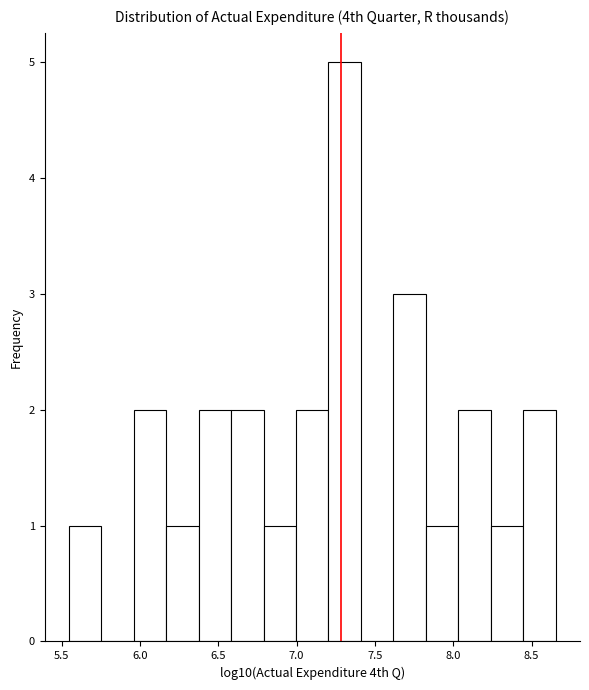

Reading left to right, list every bar in this chart as the range it spans on the x-axis followed by its height. Neither the bar edges nor the heights are printed on the chart, so give them approximately, as read against the axes.

5.55 to 5.75: 1
5.75 to 5.95: 0
5.95 to 6.15: 2
6.15 to 6.35: 1
6.35 to 6.60: 2
6.60 to 6.80: 2
6.80 to 7.00: 1
7.00 to 7.20: 2
7.20 to 7.40: 5
7.40 to 7.60: 0
7.60 to 7.85: 3
7.85 to 8.05: 1
8.05 to 8.25: 2
8.25 to 8.45: 1
8.45 to 8.65: 2